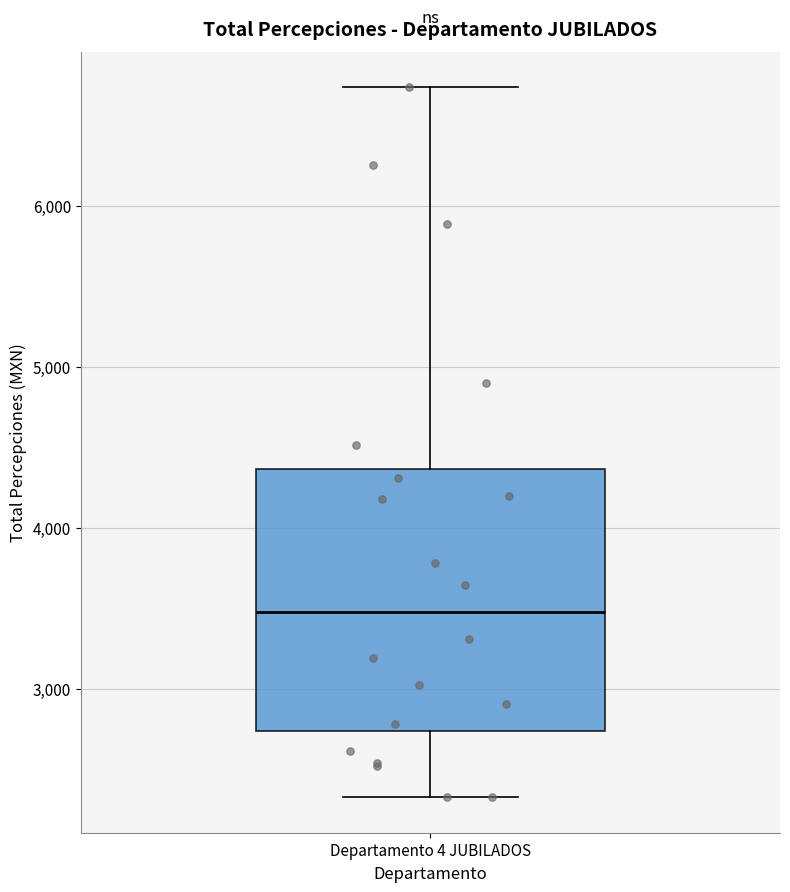

Read this box plot against the y-axis: the position of the median line, the range covered by the box, and the ends of both whiskers. The values are not printed on the chart, so give them approximately, as read against the axis.

median 3500, box 2700 to 4400, whiskers 2300 to 6700